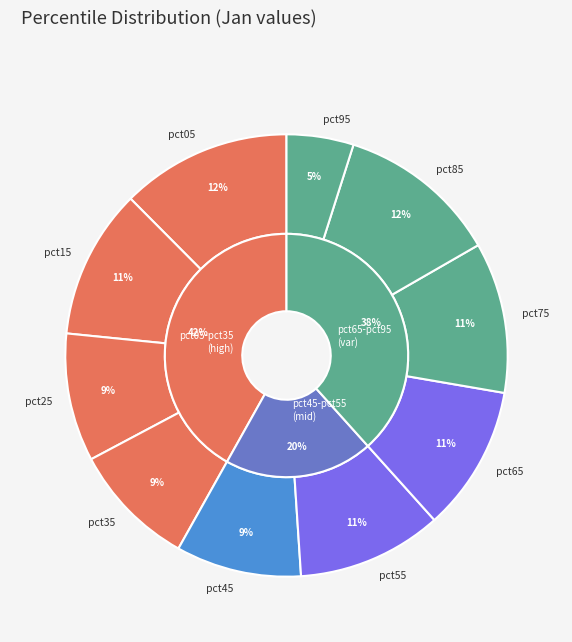

Does pct15 account for over 50% of the chart?

No